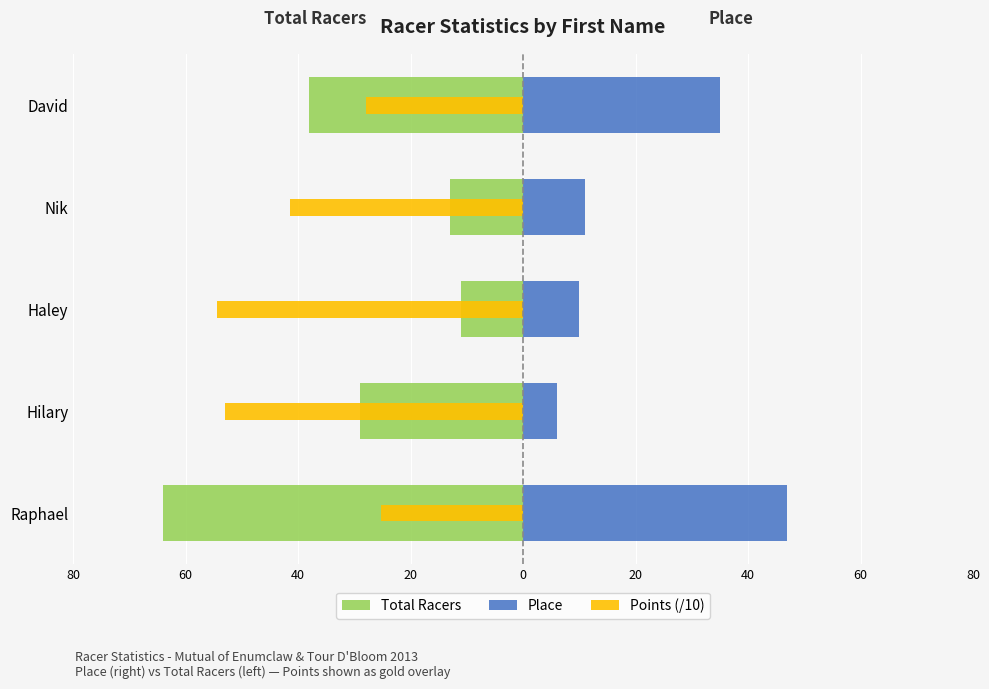

What is the average value of the Points (/10) series?

-40.4